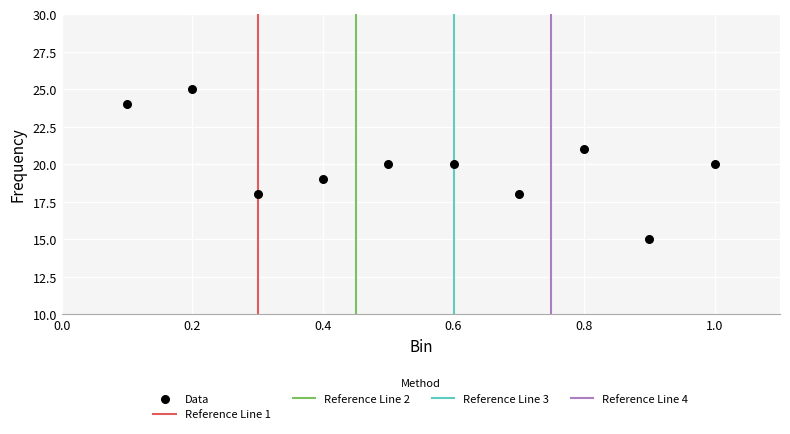

What is the range of Y values (max minus min)?

10